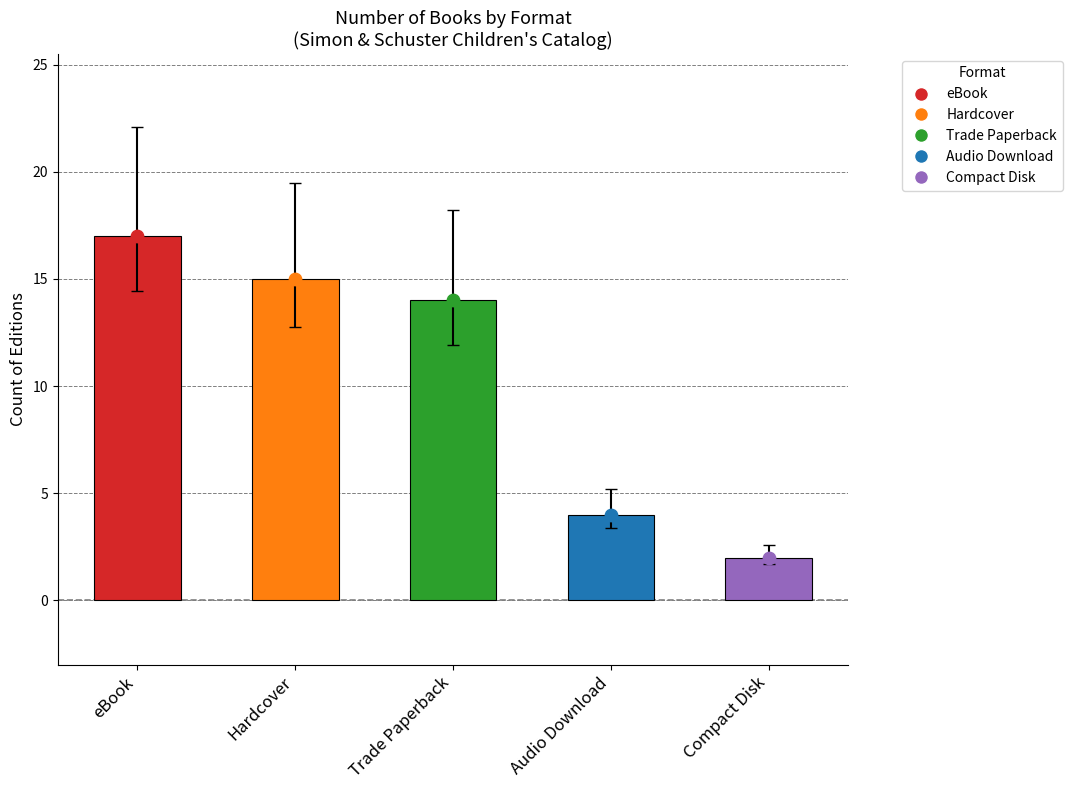

Which has a higher value, eBook or Audio Download?

eBook